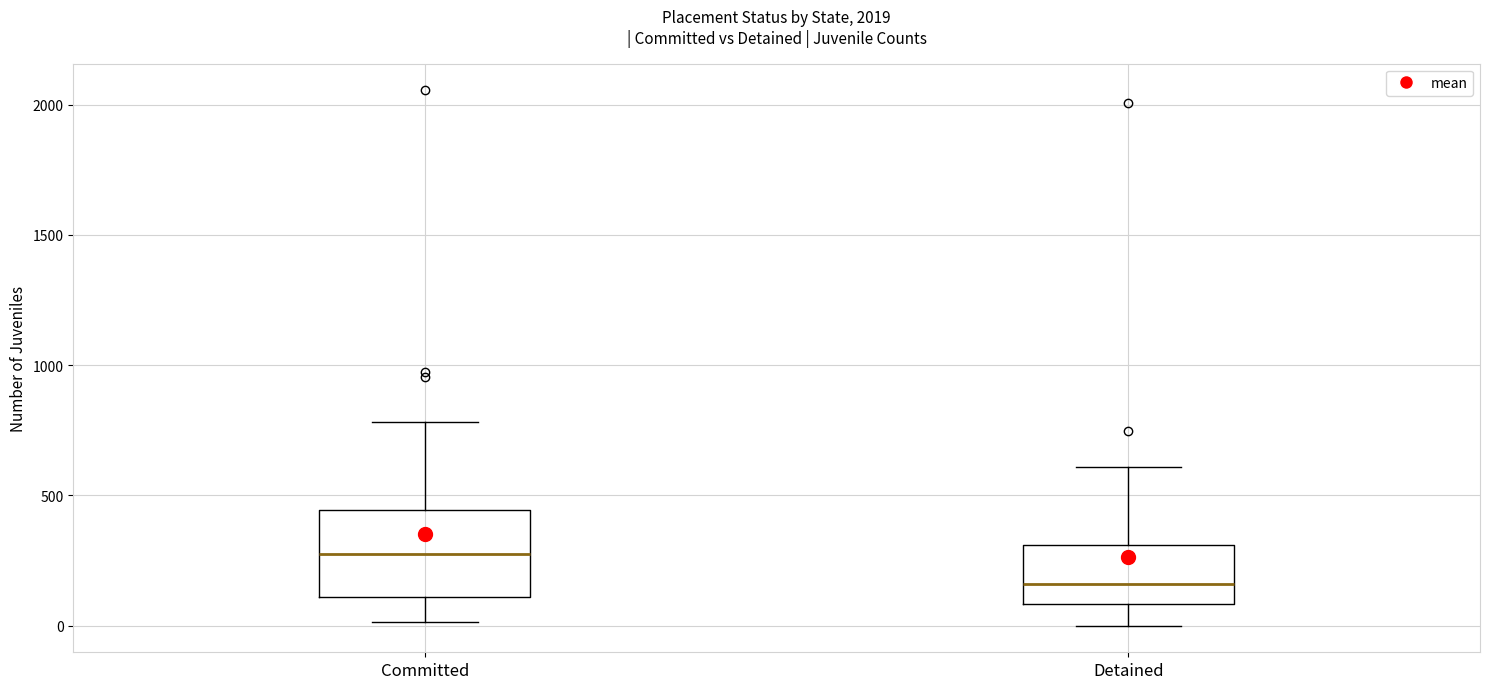

Comparing the boxes themselves (not the whiskers), which one is the tallest?

Committed